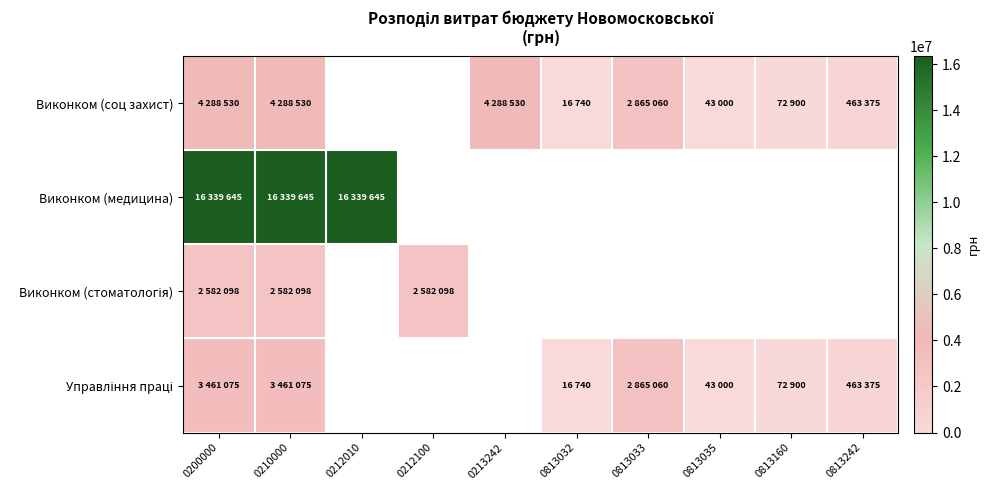

At which category is the sum across all series the highest?

0200000